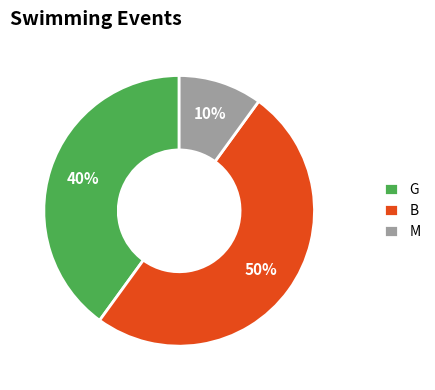

How many segments does this pie chart have?

3